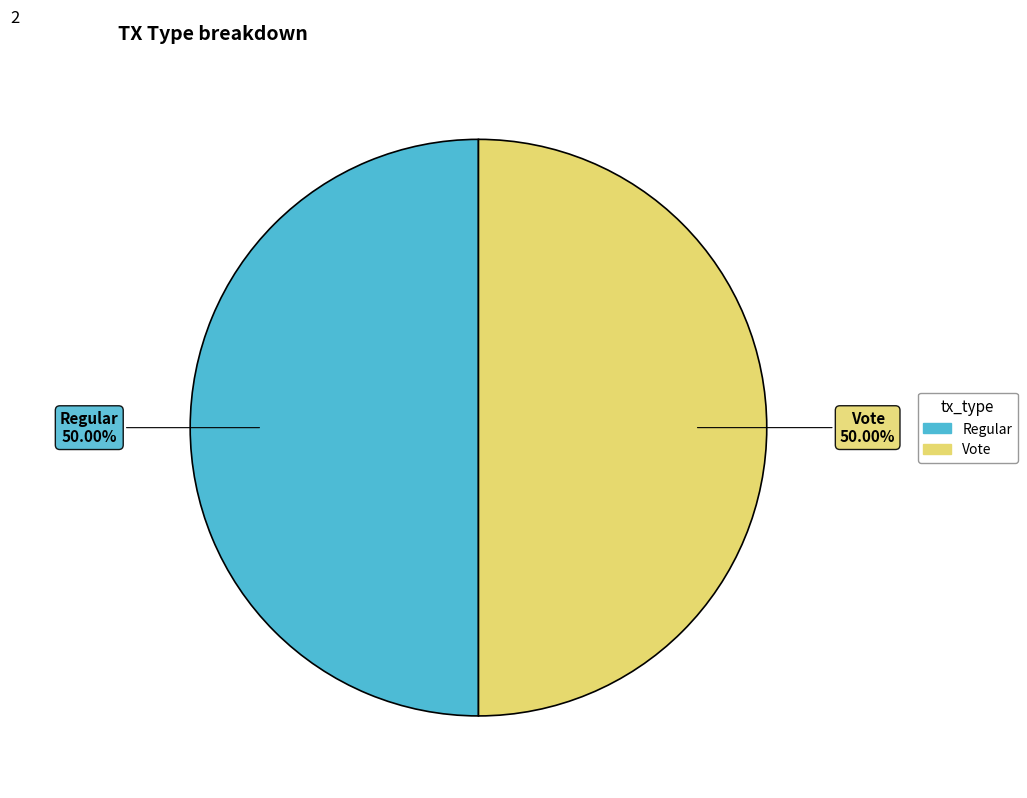

How many slices are in this pie chart?

2